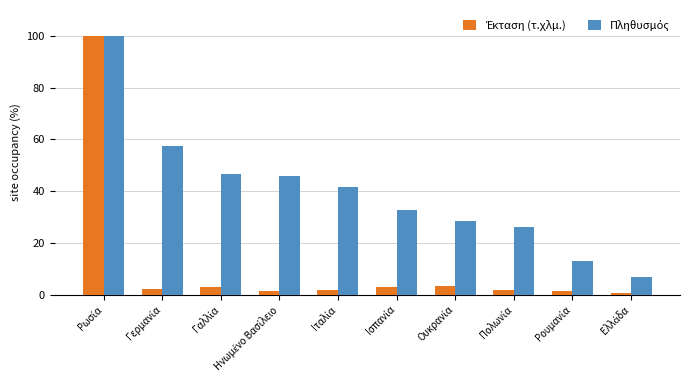

What is the greatest value displayed?

100.0